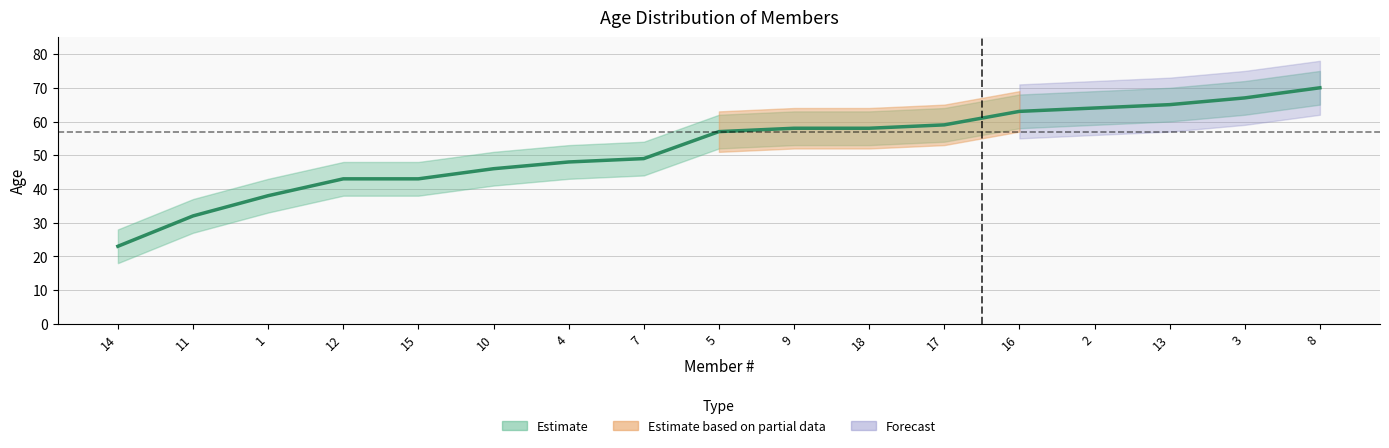

True or false: there are more than 2 points higher than both neighbors.

False